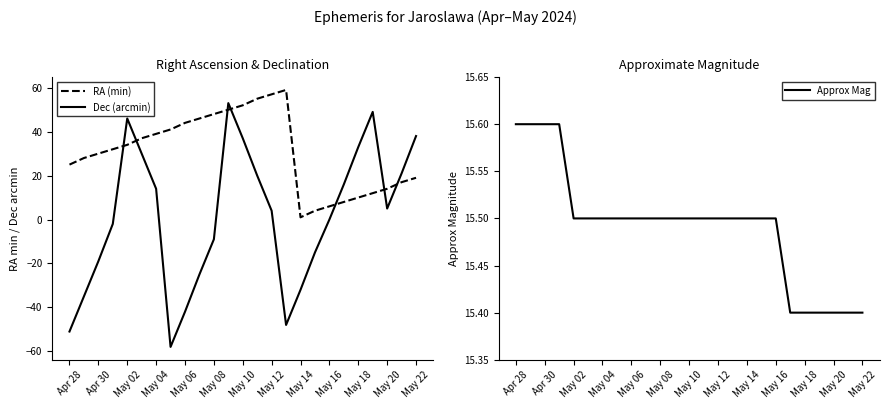

How many values in Dec (arcmin) are below zero?

11